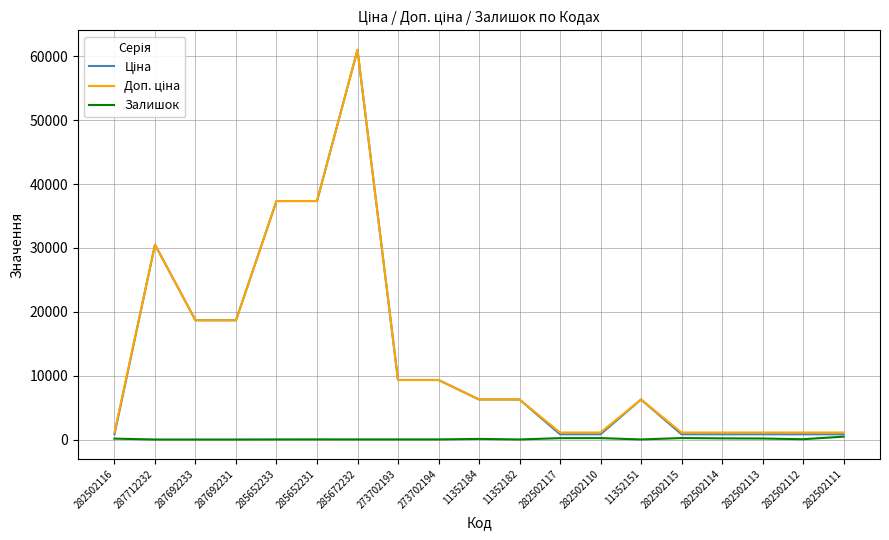

At which category does the chart reach its peak across all series?

285672232